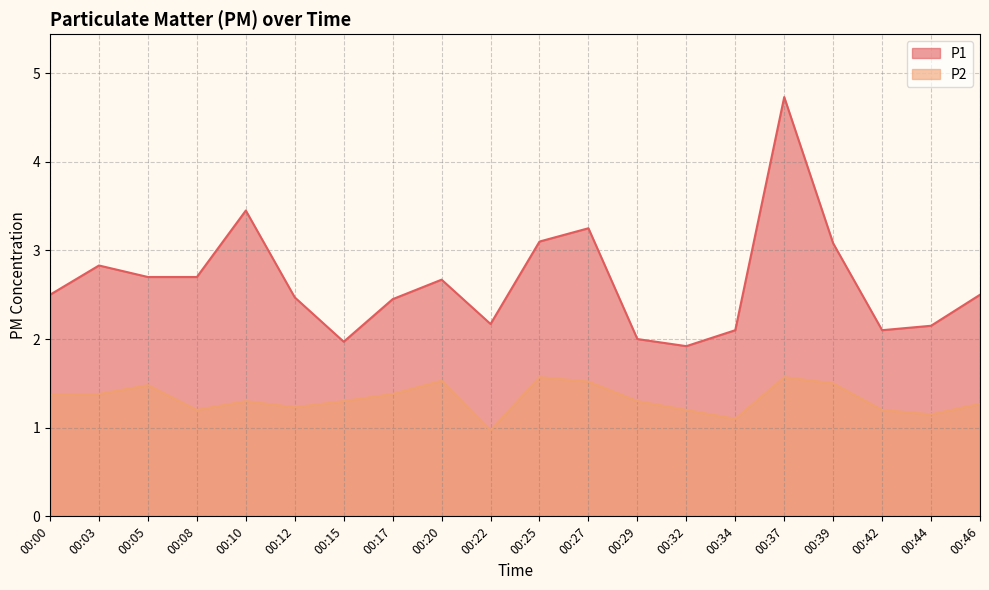

What is the spread (max minus min) of values at 00:08?

1.5